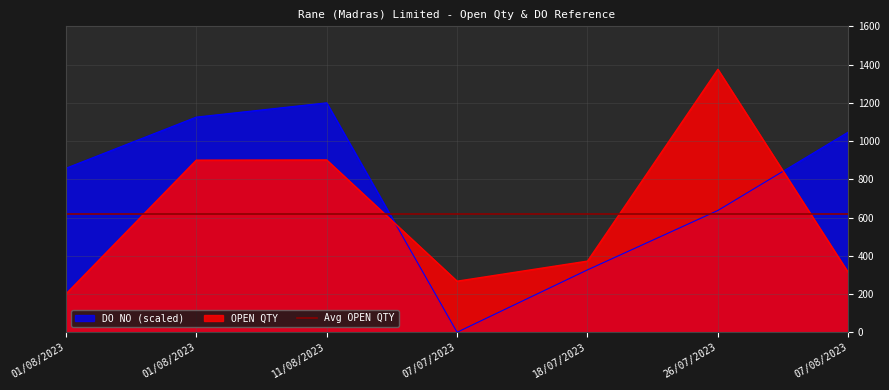

At which category does the data reach its first local peak?

11/08/2023